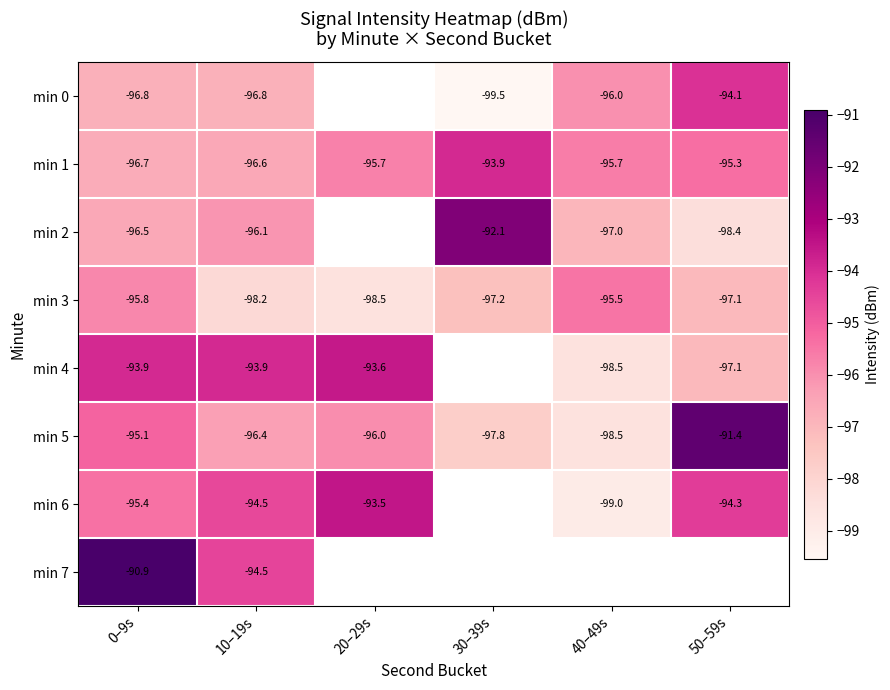

What is the spread (max minus min) of values at 0–9s?

5.9